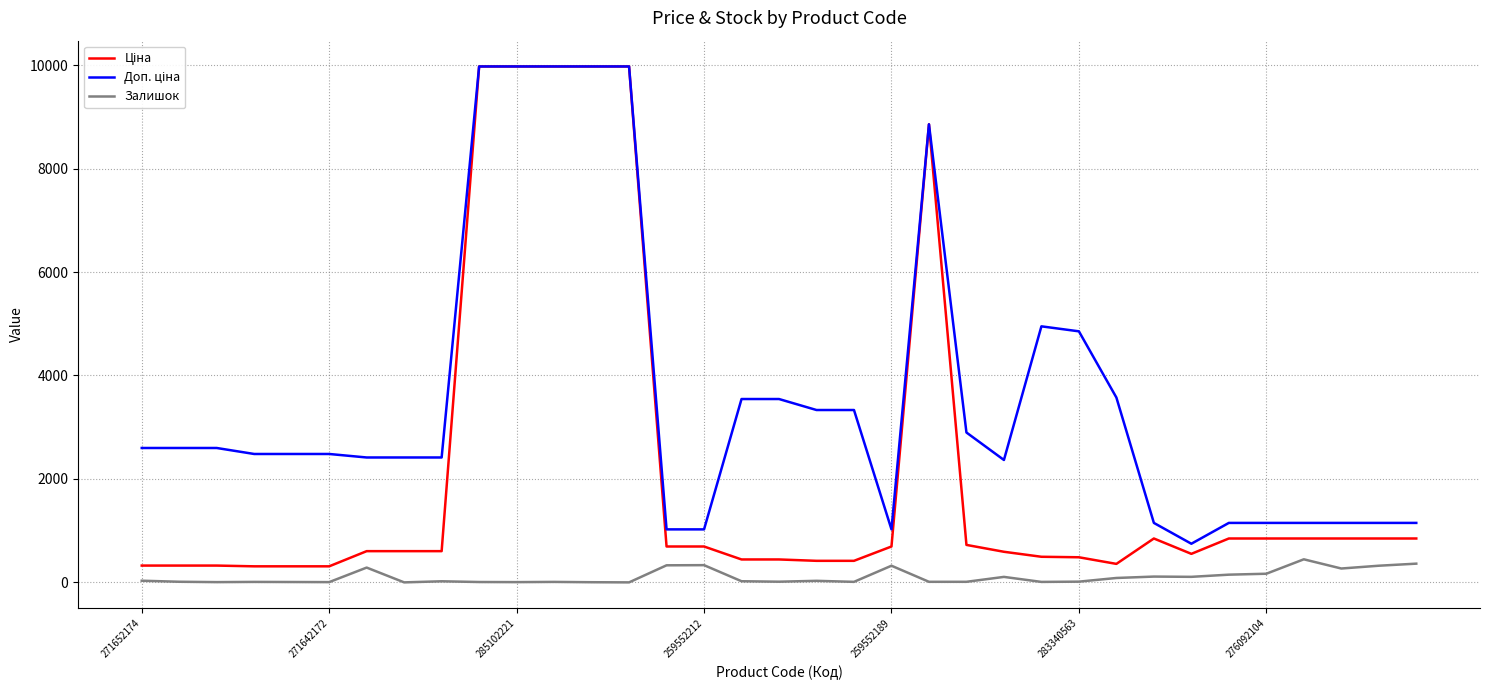

How many lines are shown in the chart?

3